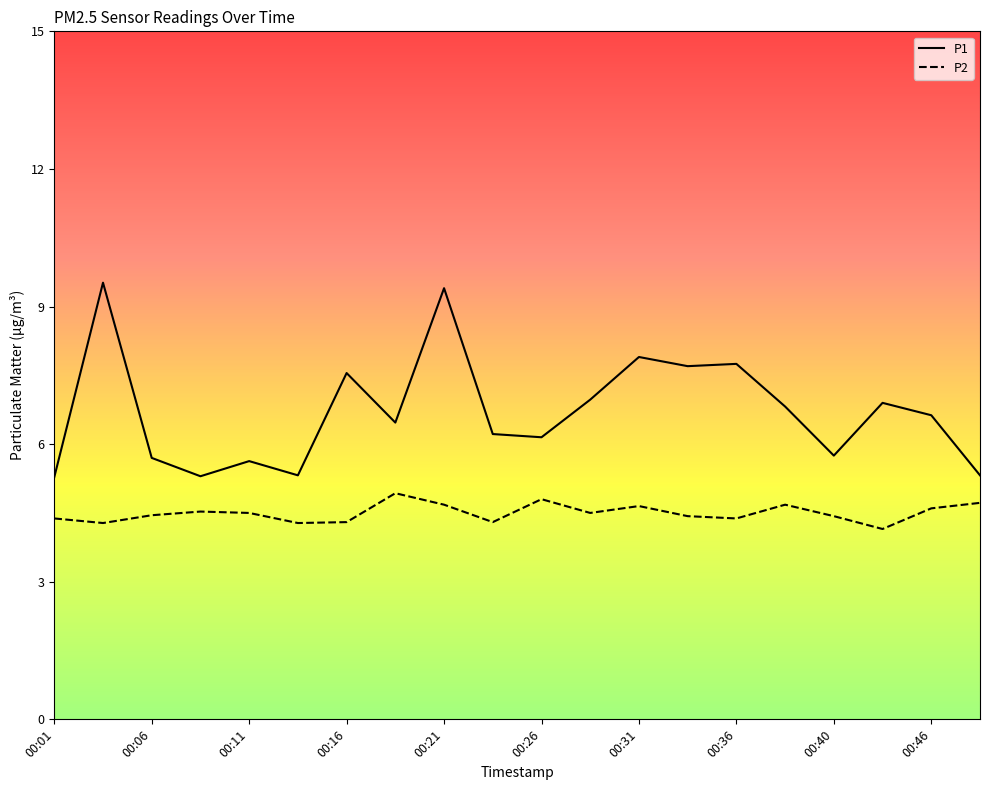

True or false: P2 and P1 intersect in this chart.

False